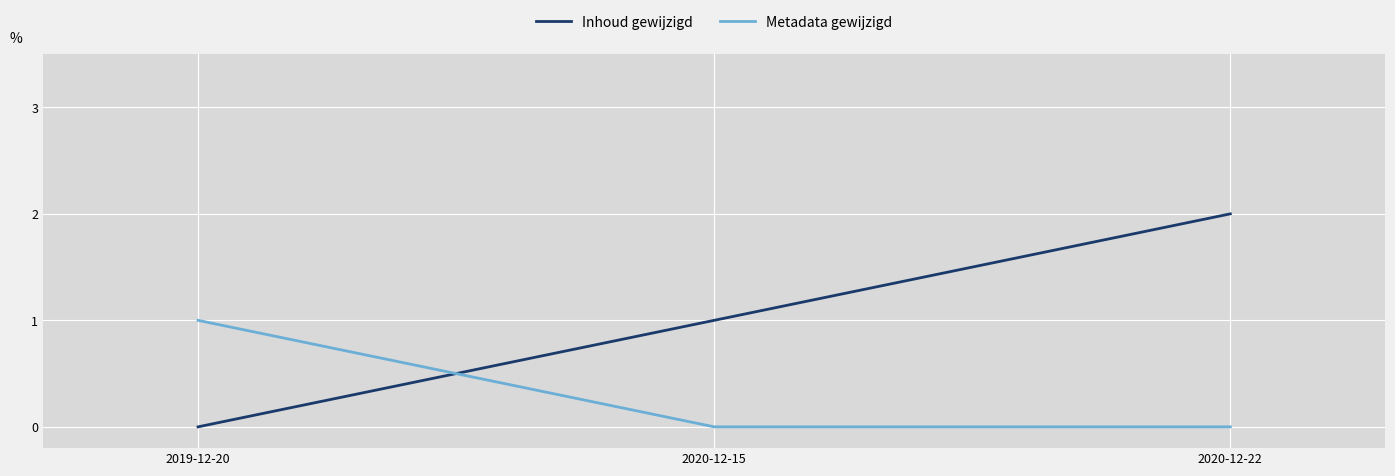

What is the difference between the highest and lowest values at 2019-12-20?

1